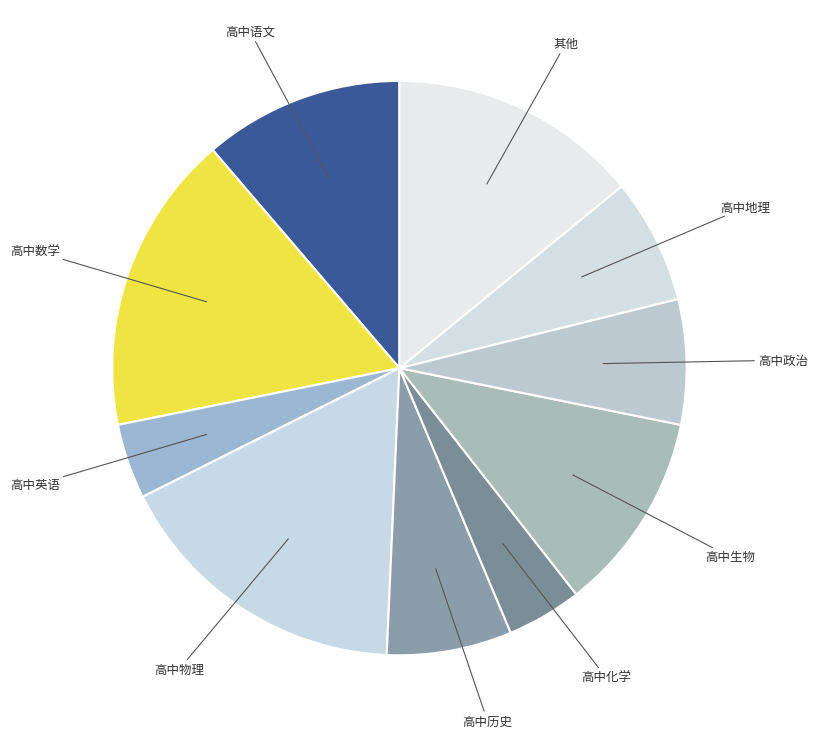

Approximately how many times larger is the value at 高中数学 compared to 高中生物?

1.5